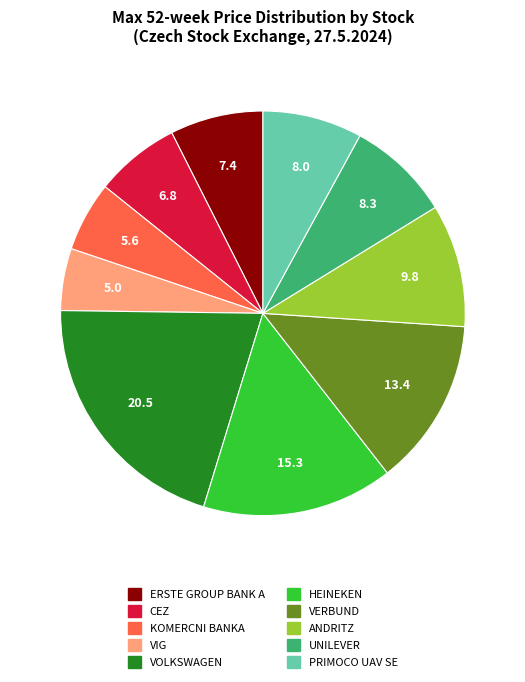

Is there any slice that represents more than half of the pie?

No